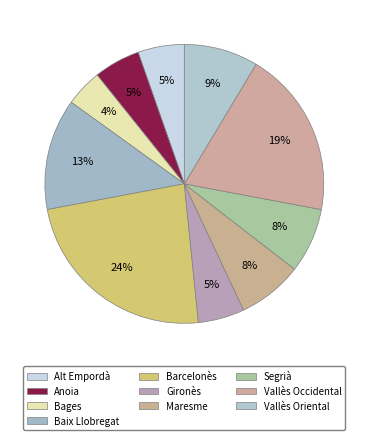

Count the number of slices in the pie.

10